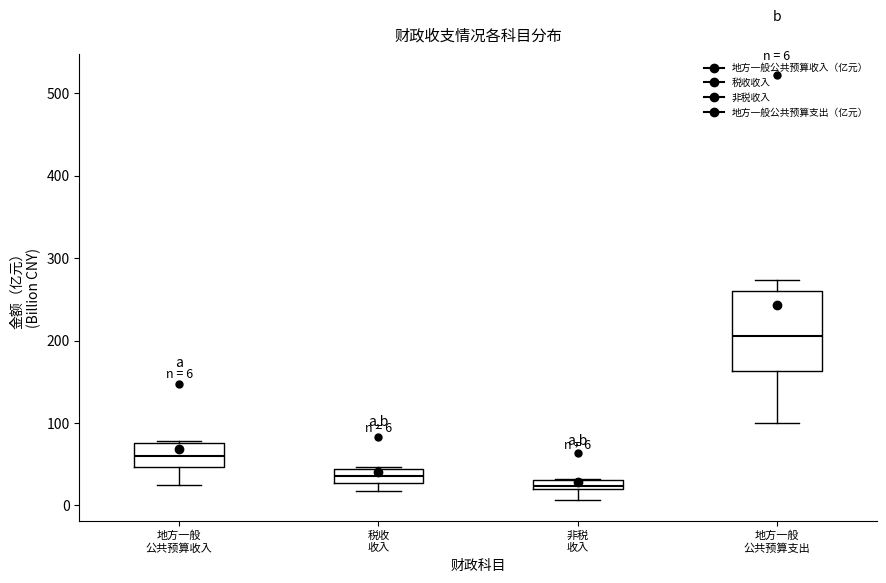

Which box is the tallest, from its lower edge to its upper edge?

地方一般 公共预算支出